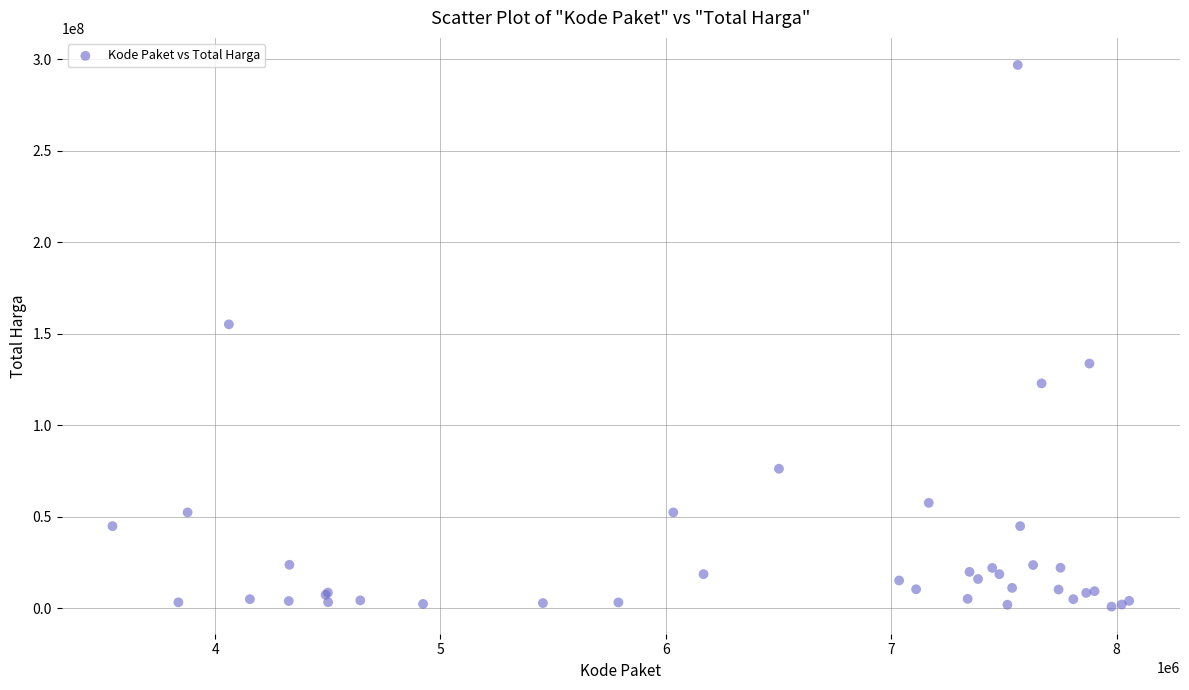

What Y value in the scatter plot is closest to 149000000?

155275000